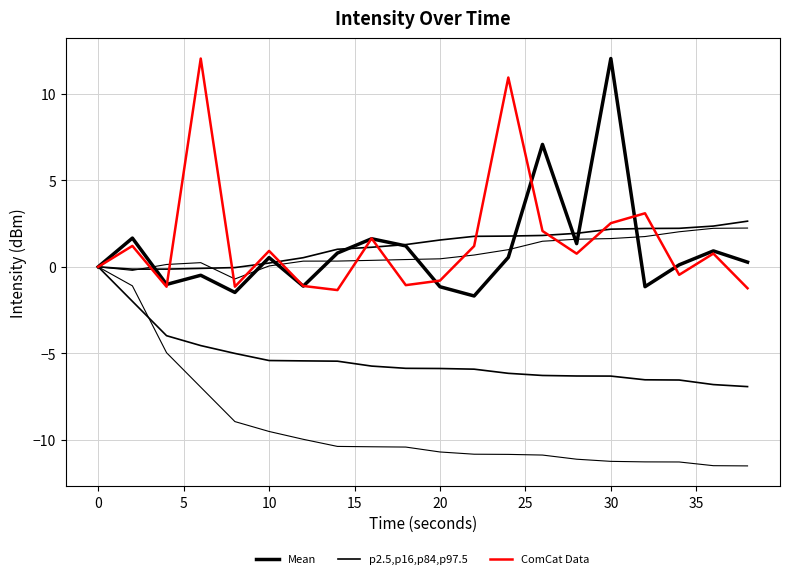

What is the sum of all p2.5,p16,p84,p97.5 values?

24.3